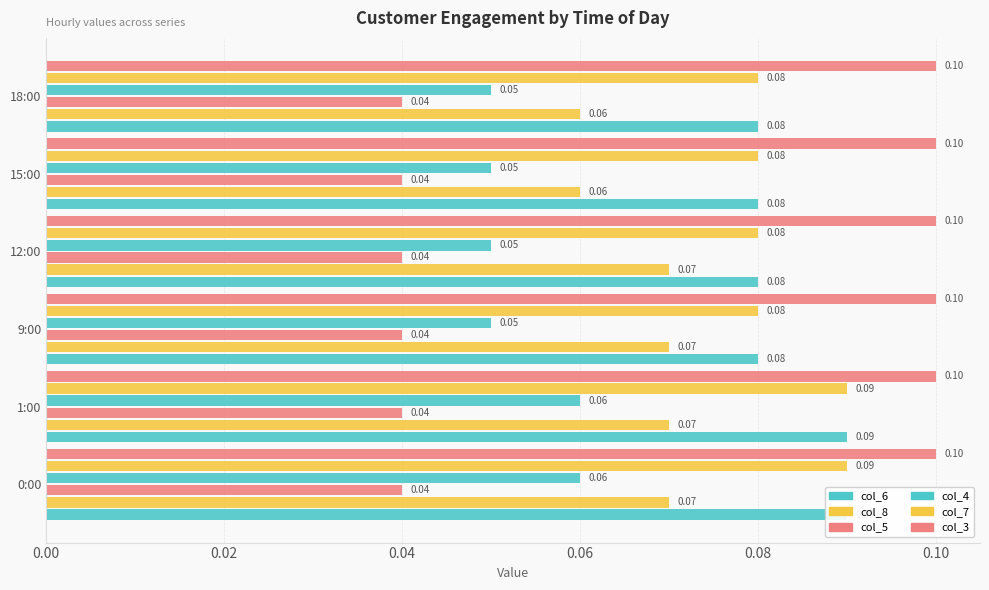

What is the total value across all series at 0.08?

0.5